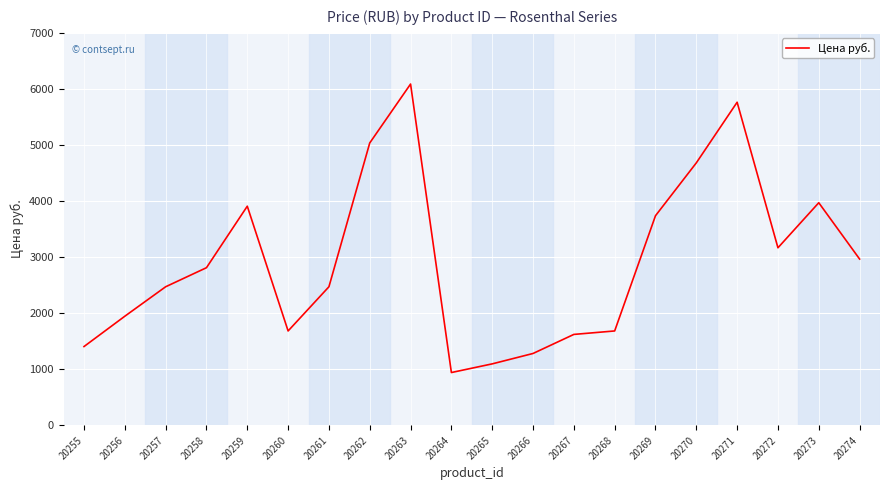

What is the difference between the second highest and minimum values?

4820.4